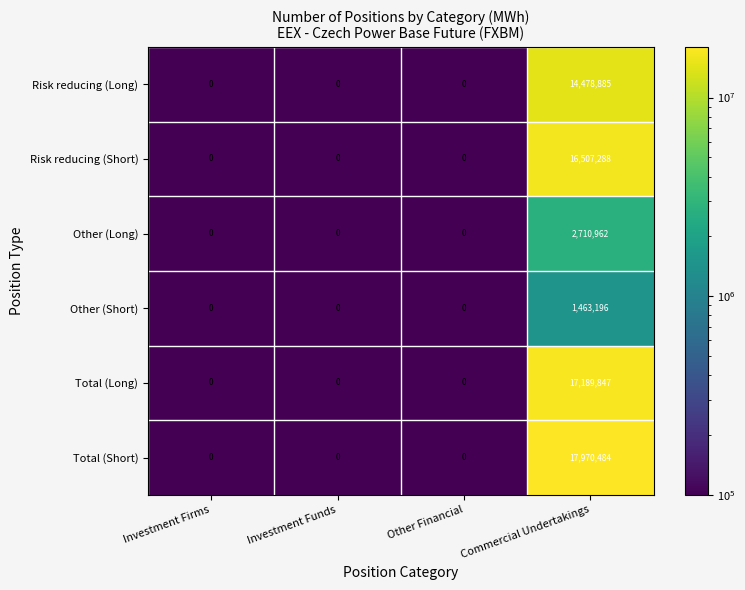

Reading left to right, list all the values displayed in this chart.

Risk reducing (Long): 0	0	0	14478885
Risk reducing (Short): 0	0	0	16507288
Other (Long): 0	0	0	2710962
Other (Short): 0	0	0	1463196
Total (Long): 0	0	0	17189847
Total (Short): 0	0	0	17970484